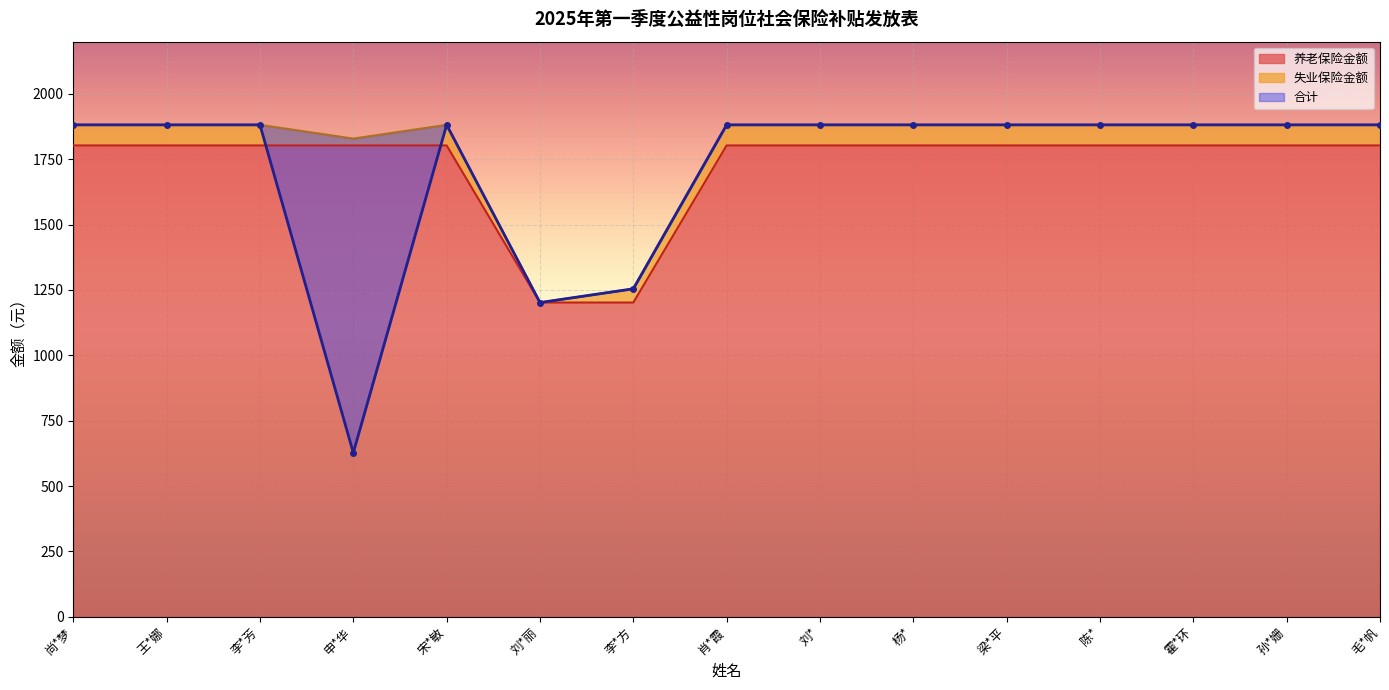

At which category does 合计 reach its first local peak?

宋*敏